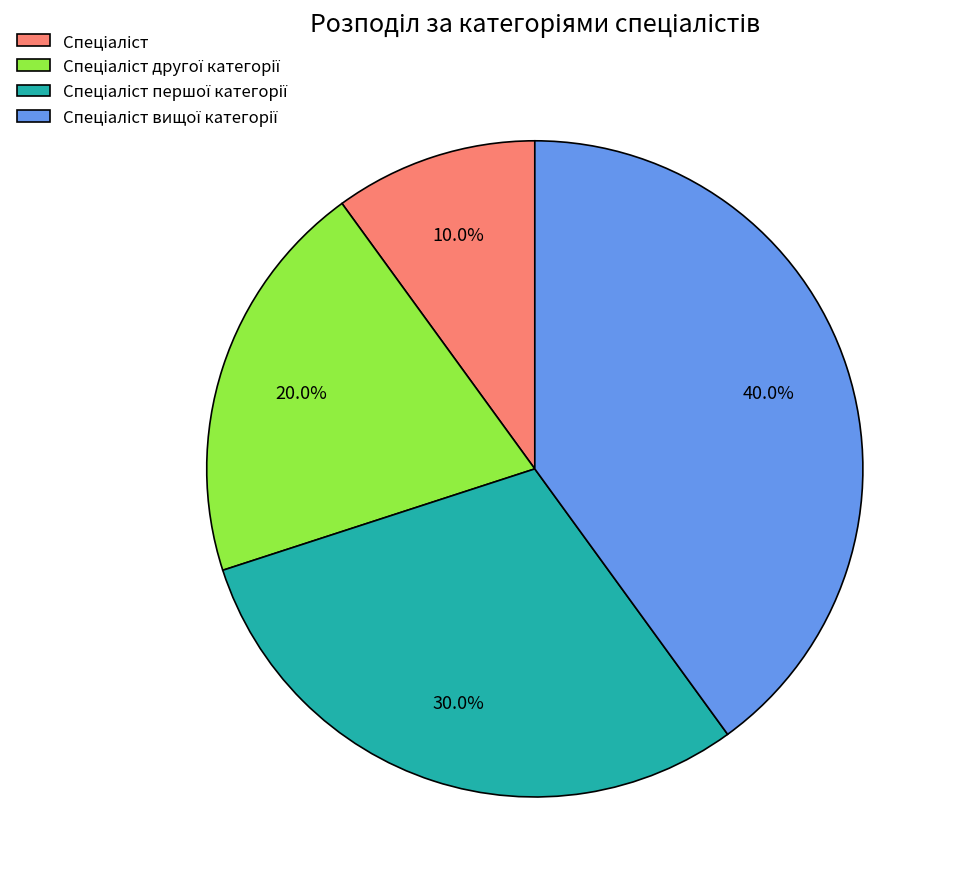

Does any single category account for the majority?

No